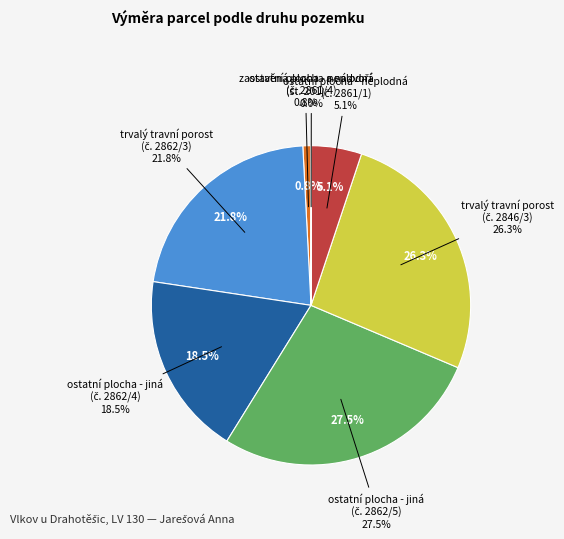

How many segments does this pie chart have?

7